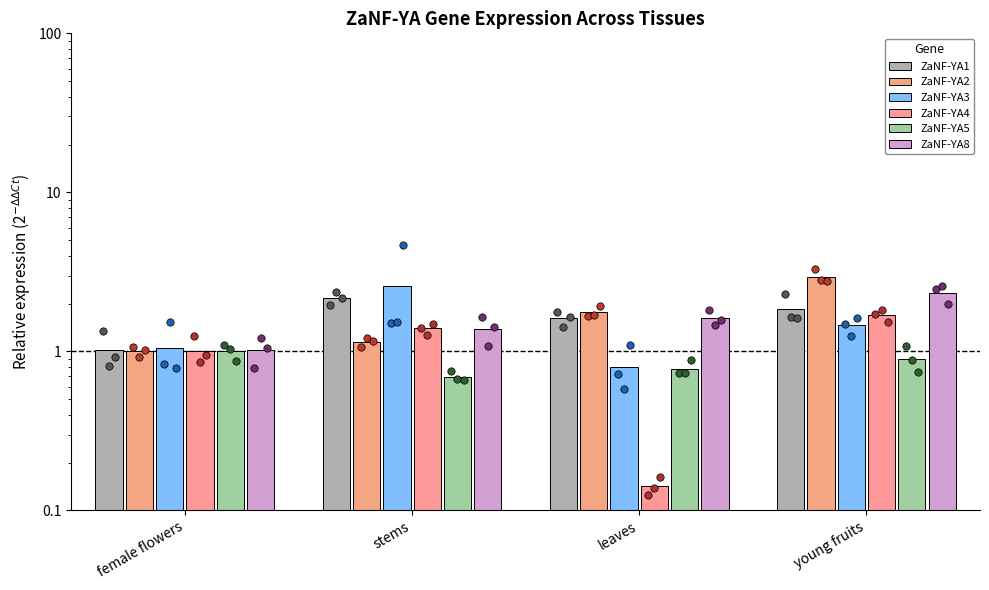

Is the value of ZaNF-YA8 at young fruits greater than the value of ZaNF-YA1 at young fruits?

Yes